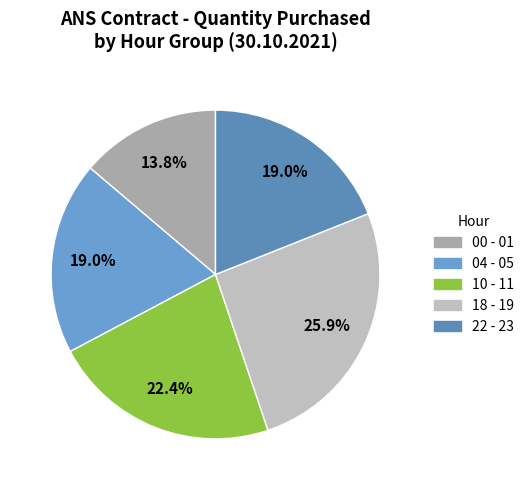

To the nearest percent, what is the combined percentage of 22 - 23 and 10 - 11?

41%